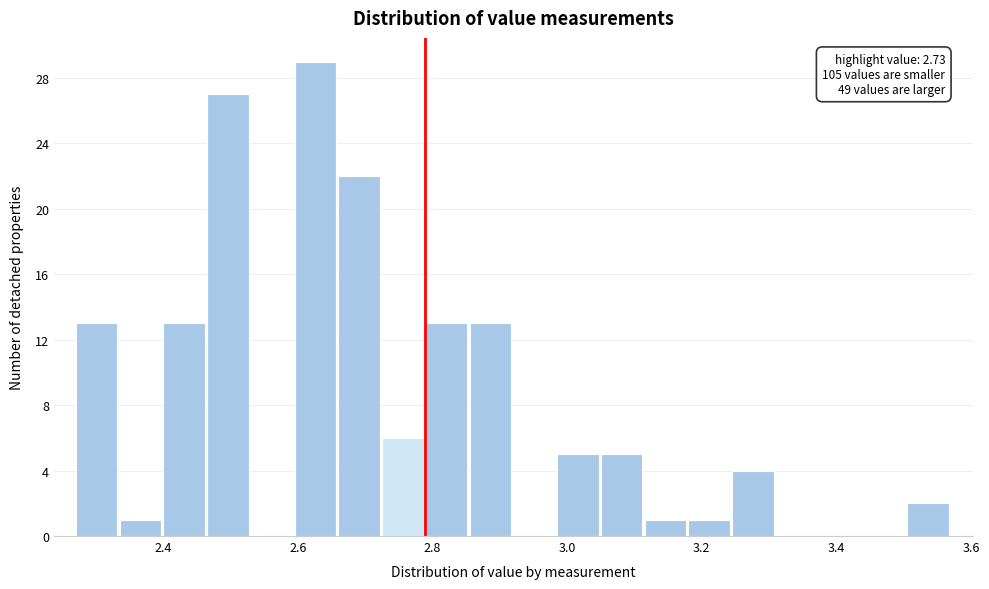

Around what value on the x-axis is the tallest bar? Give the approximate position of its centre, as read against the axis.

2.62